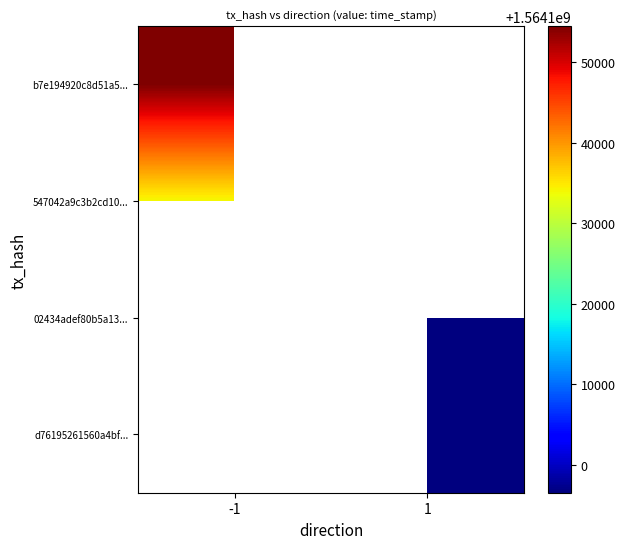

Which series has the widest spread of values?

b7e194920c8d51a5...